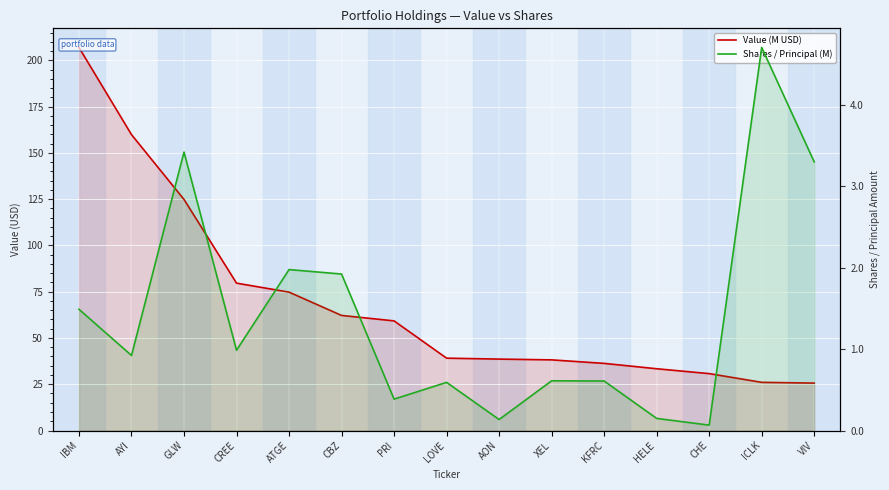

In Shares / Principal (M), how many points are higher than both neighbors (excluding endpoints)?

5